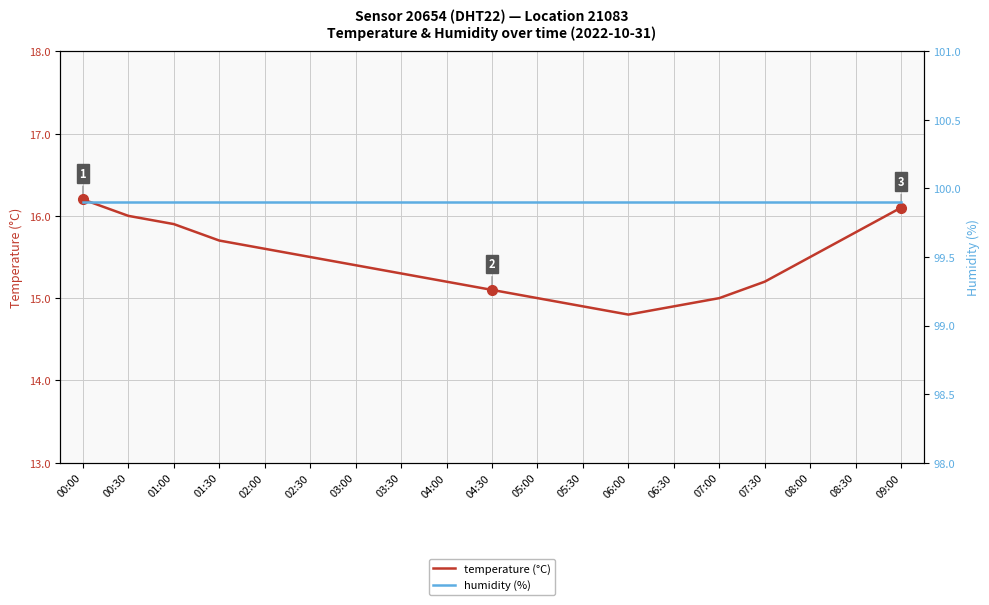

What is the approximate value of temperature (°C) at 08:00?

15.5